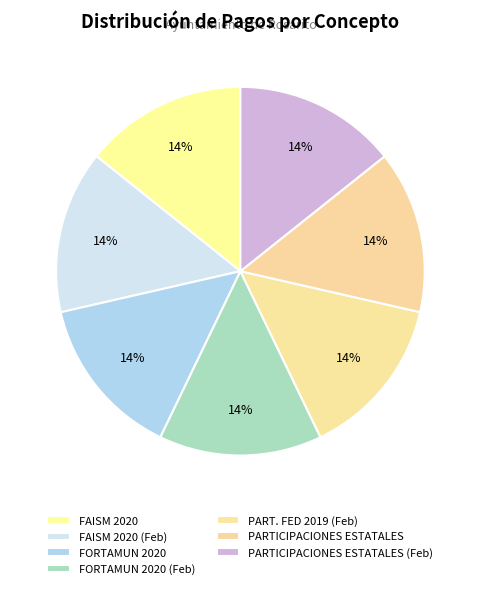

What is the change in value from FAISM 2020 (Feb) to PART. FED 2019 (Feb)?

-4070